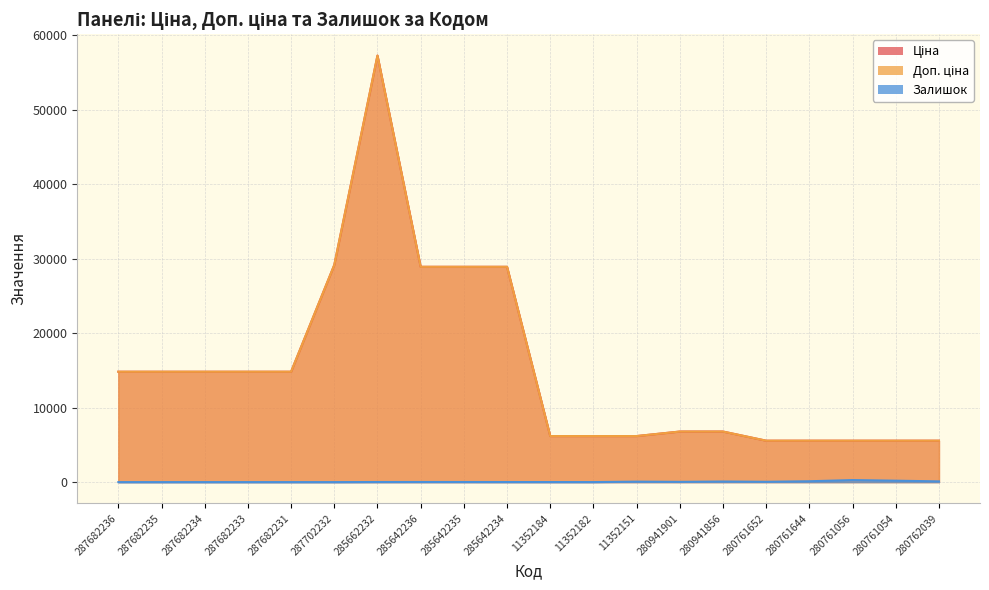

What value does the Ціна series have at 280761652?

5560.3